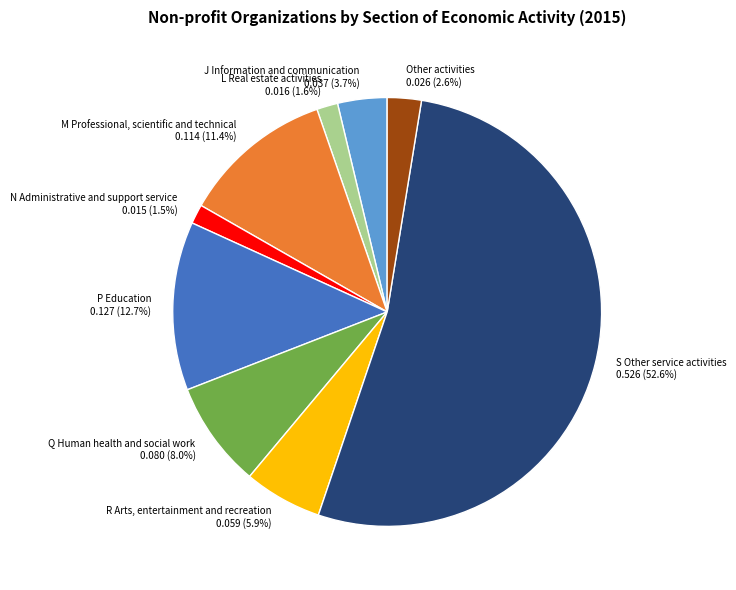

What is the largest slice in the pie chart?

S Other service activities